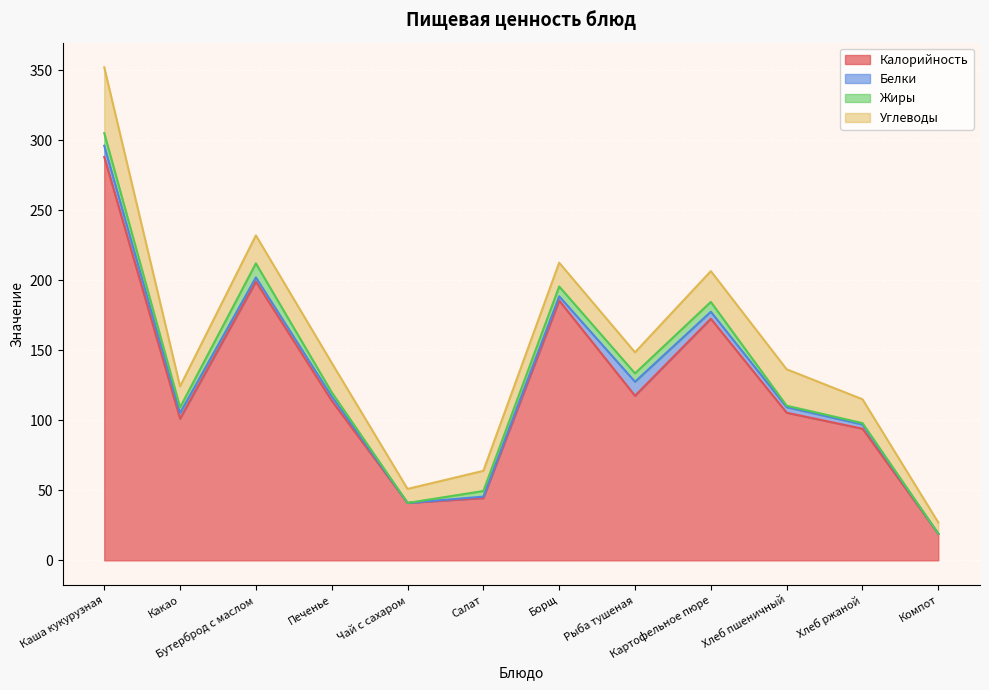

Does the chart display data point markers on the line(s)?

No